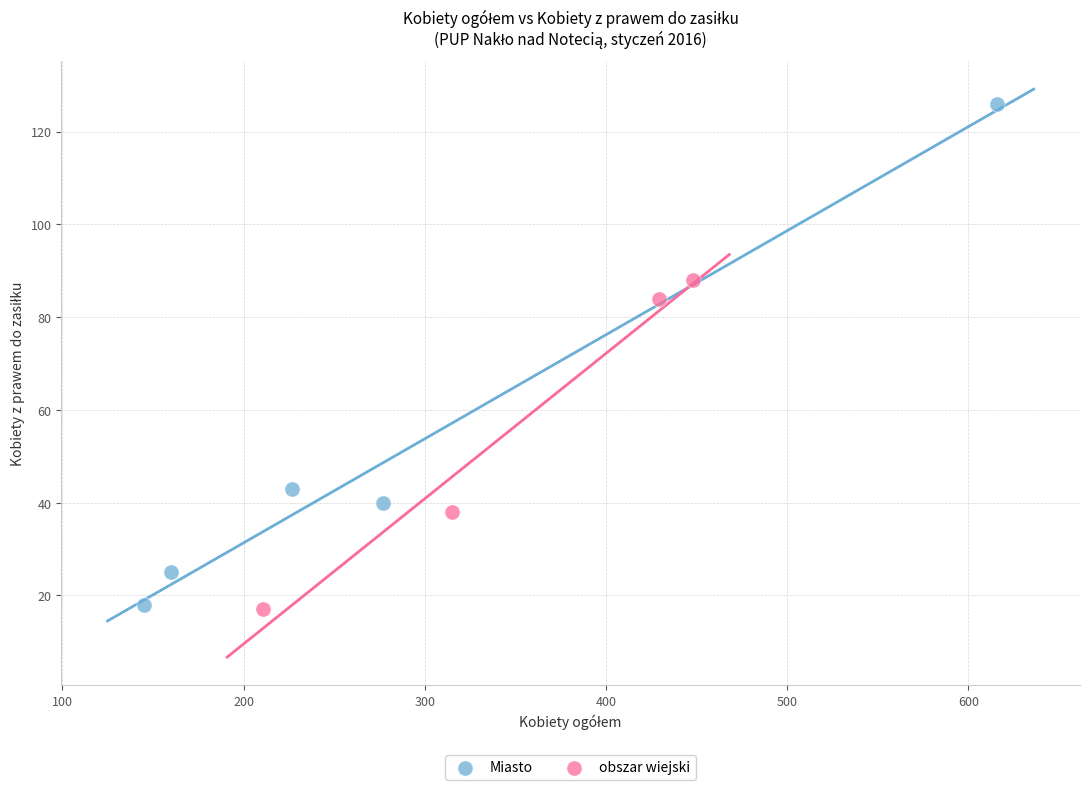

Which series has the largest Y range (max minus min)?

Miasto